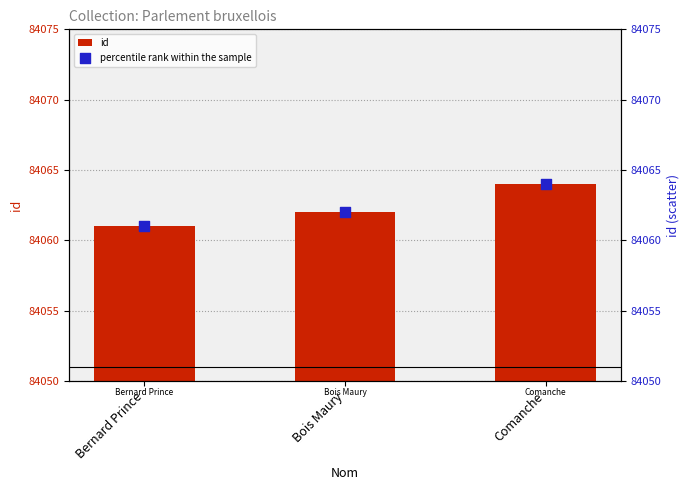

Which series contains the lowest Y value?

id